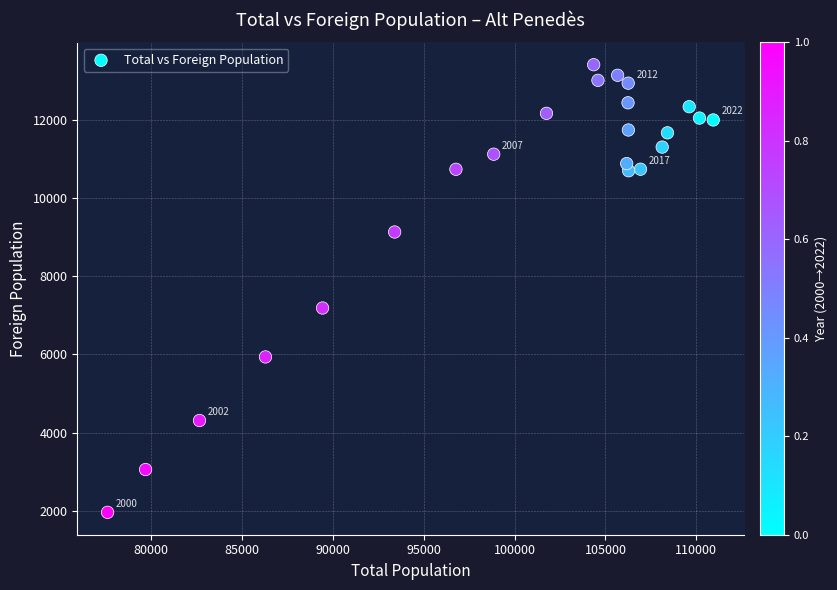

What Y value in the scatter plot is closest to 7686?

7188